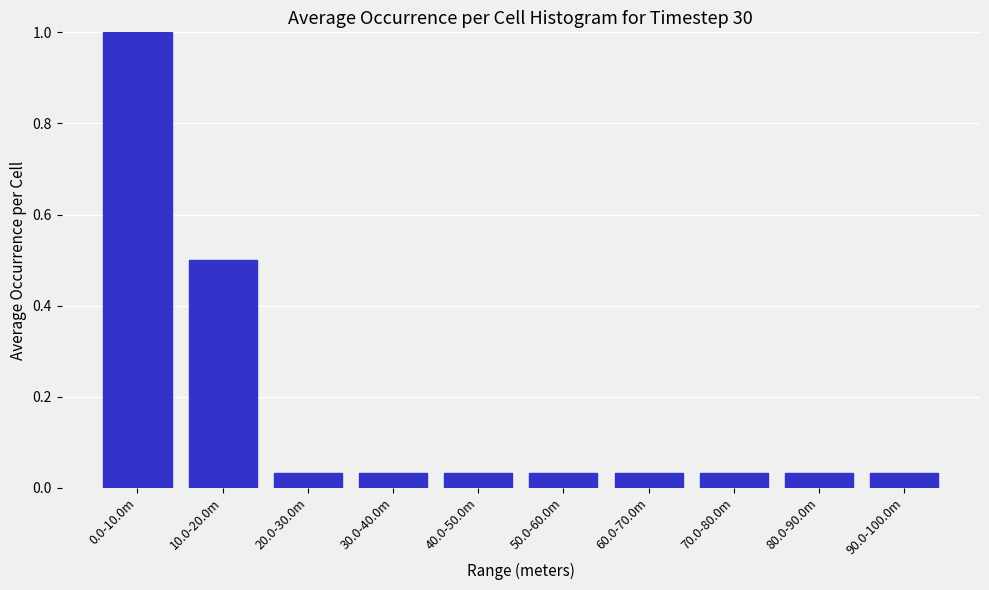

What is the sum of all values?

1.8